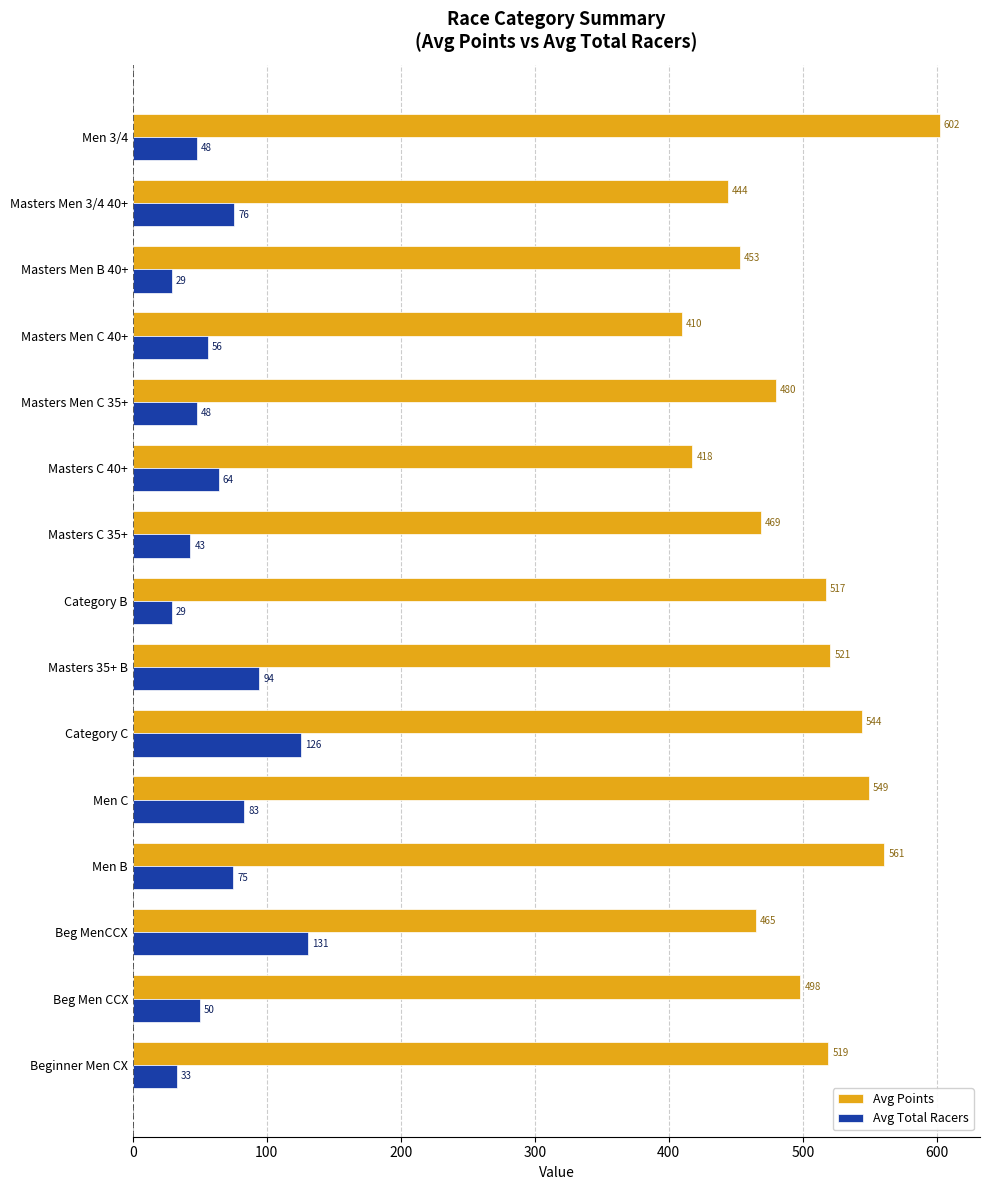

What is the sum of all Avg Points values?

7449.4